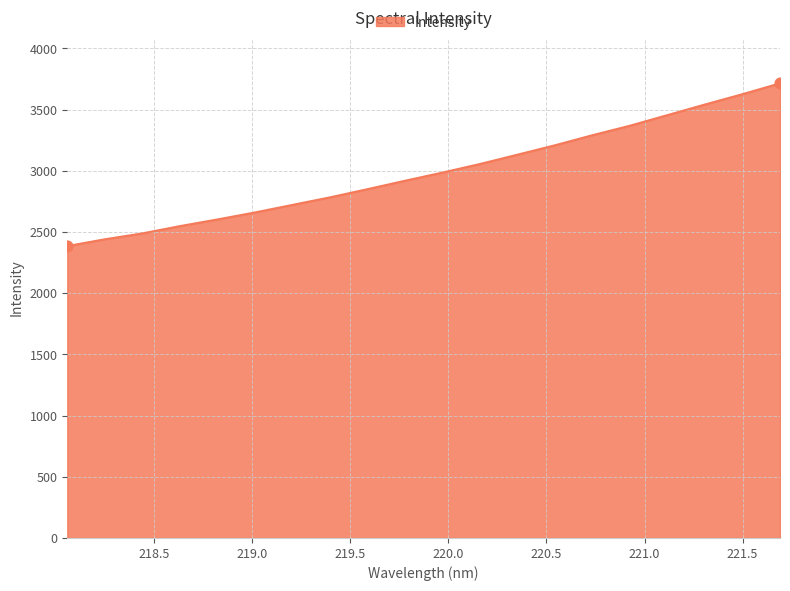

What is the difference between the maximum and minimum values?

1329.8